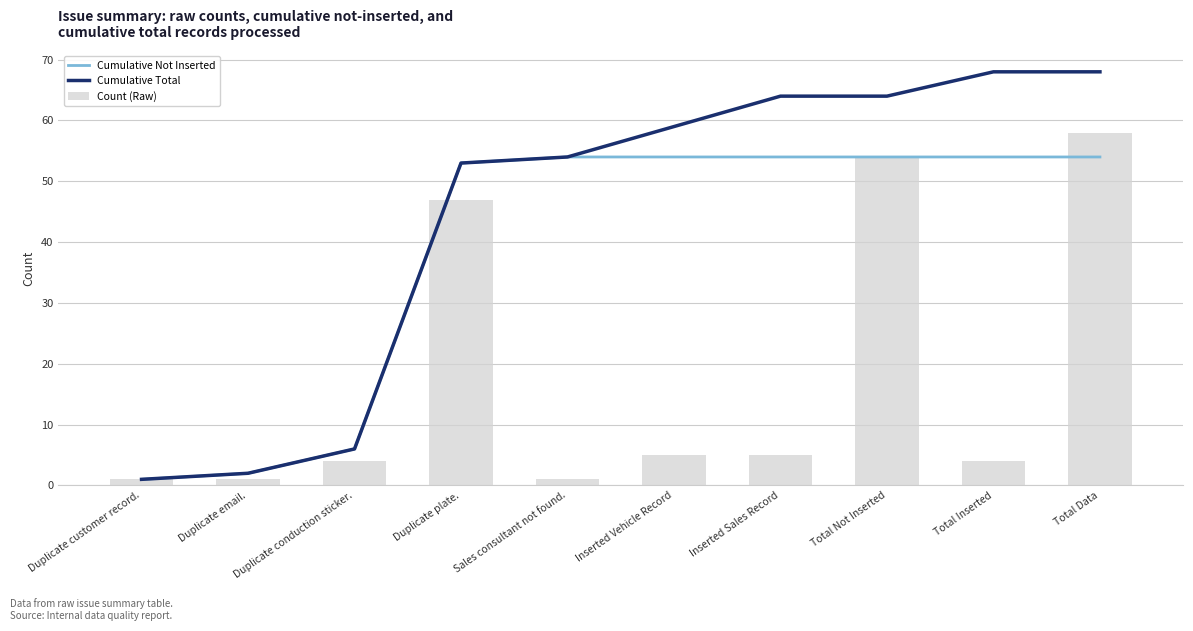

Rank the series by their average value, from highest to lowest.

Cumulative Total, Cumulative Not Inserted, Count (Raw)